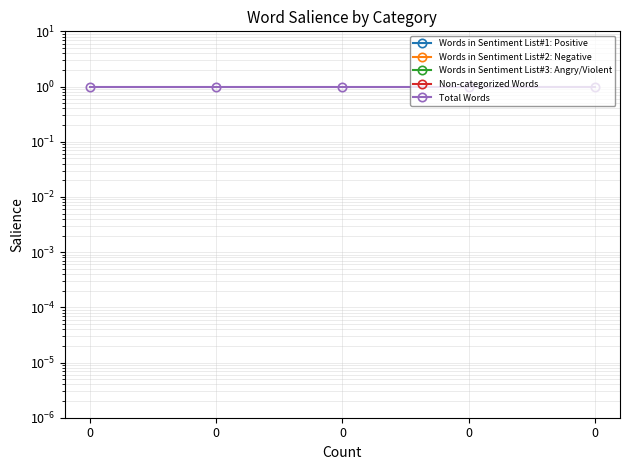

How many data points does each series have?

5